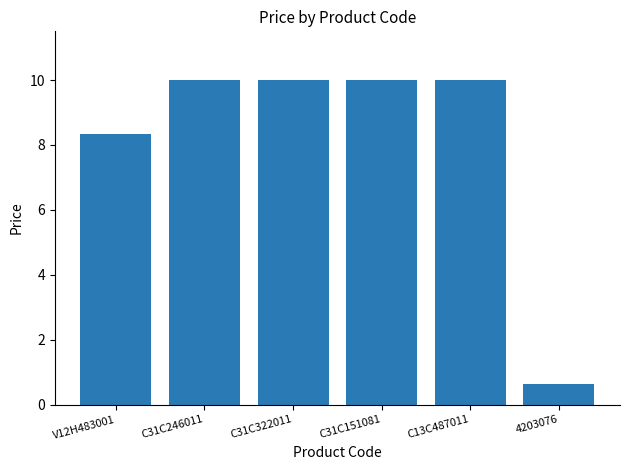

What is the ratio of the value at C31C322011 to the value at C13C487011?

1.0